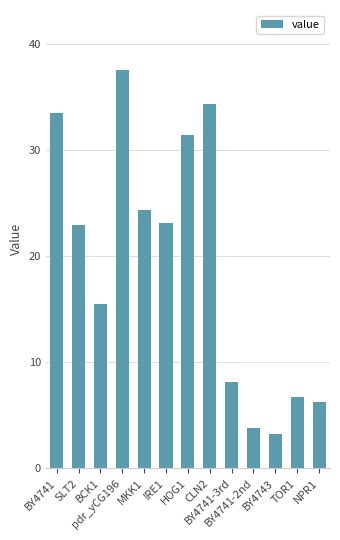

What is the value of the 8th bar from the left?

34.3